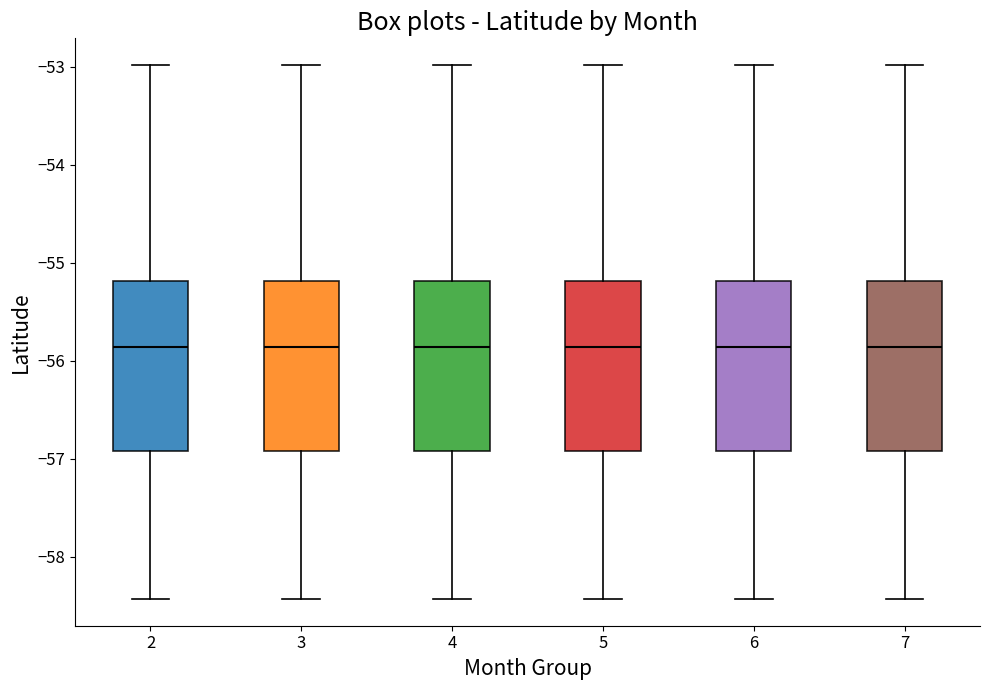

Reading left to right, read every box against the y-axis: the position of its median line, the range the box covers, and the ends of its whiskers. The values are not printed on the chart, so give them approximately, as read against the axis.

2: median -55.9, box -56.9 to -55.2, whiskers -58.4 to -53.0
3: median -55.9, box -56.9 to -55.2, whiskers -58.4 to -53.0
4: median -55.9, box -56.9 to -55.2, whiskers -58.4 to -53.0
5: median -55.9, box -56.9 to -55.2, whiskers -58.4 to -53.0
6: median -55.9, box -56.9 to -55.2, whiskers -58.4 to -53.0
7: median -55.9, box -56.9 to -55.2, whiskers -58.4 to -53.0